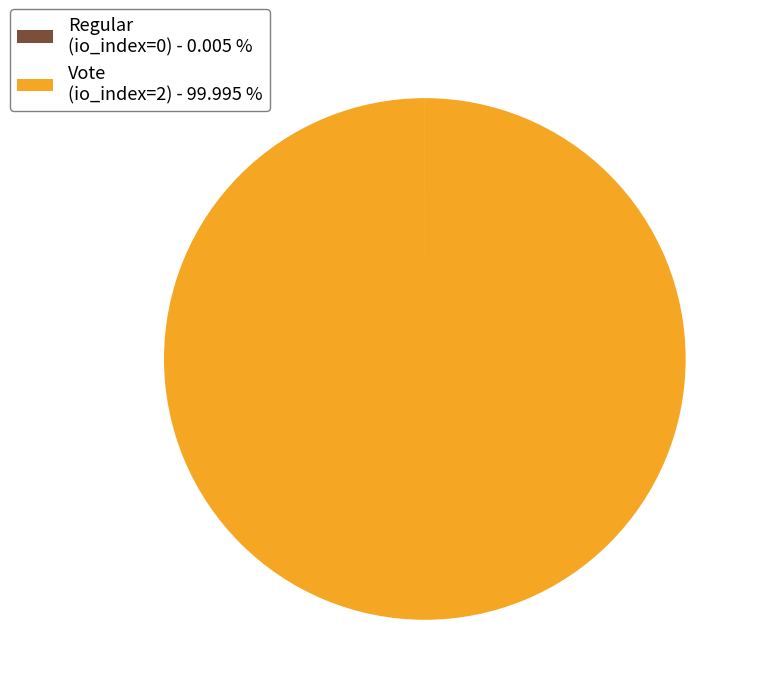

Does any single category account for the majority?

Yes